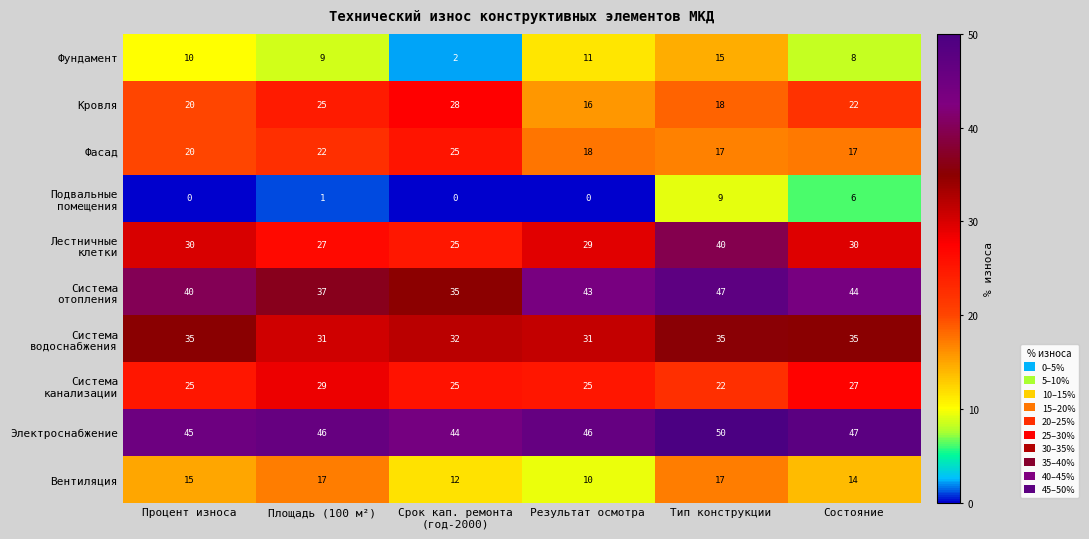

Which label corresponds to the largest value in the chart?

Тип конструкции